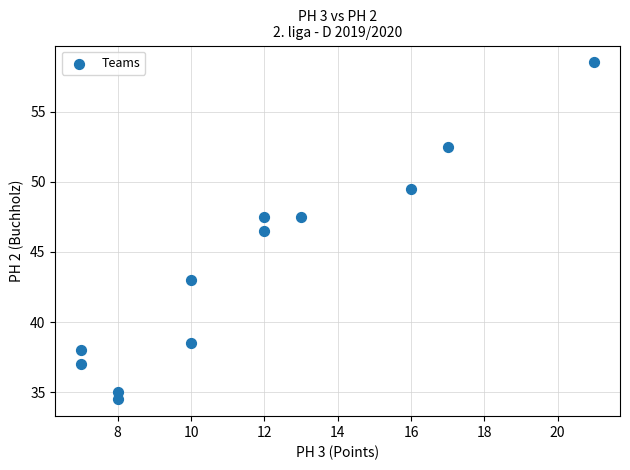

What Y value in the scatter plot is closest to 46?

46.5